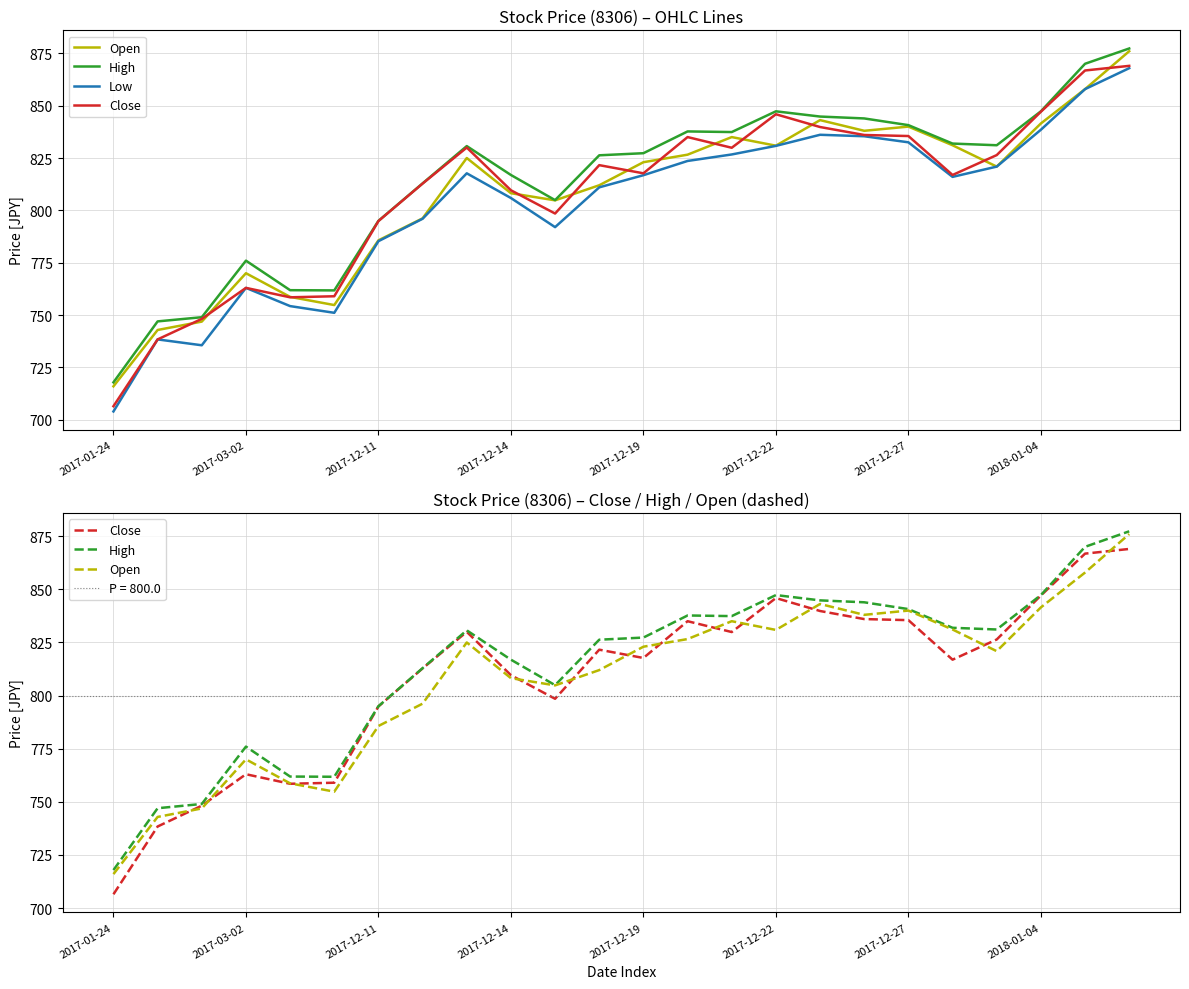

Which category has the lowest value in the Low series?

2017-01-24